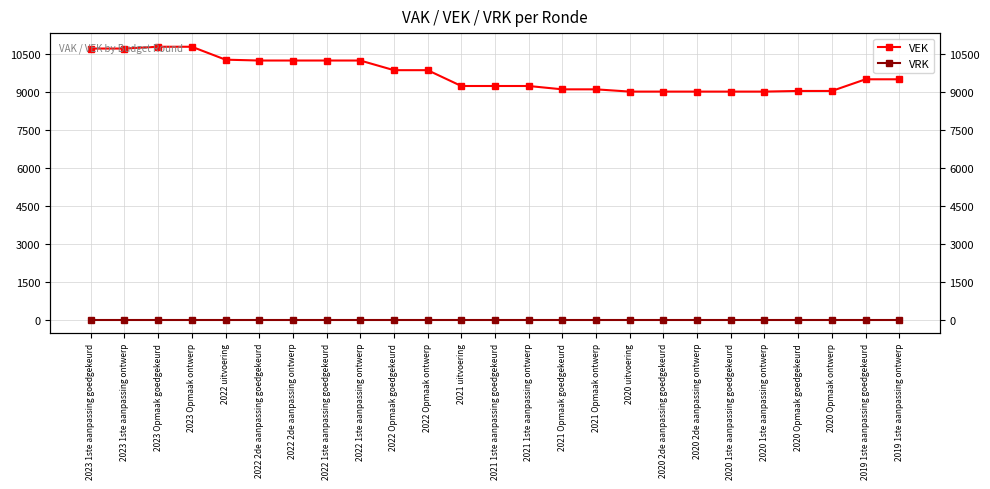

Which series changed the most between 2022 2de aanpassing ontwerp and 2020 2de aanpassing goedgekeurd?

VEK